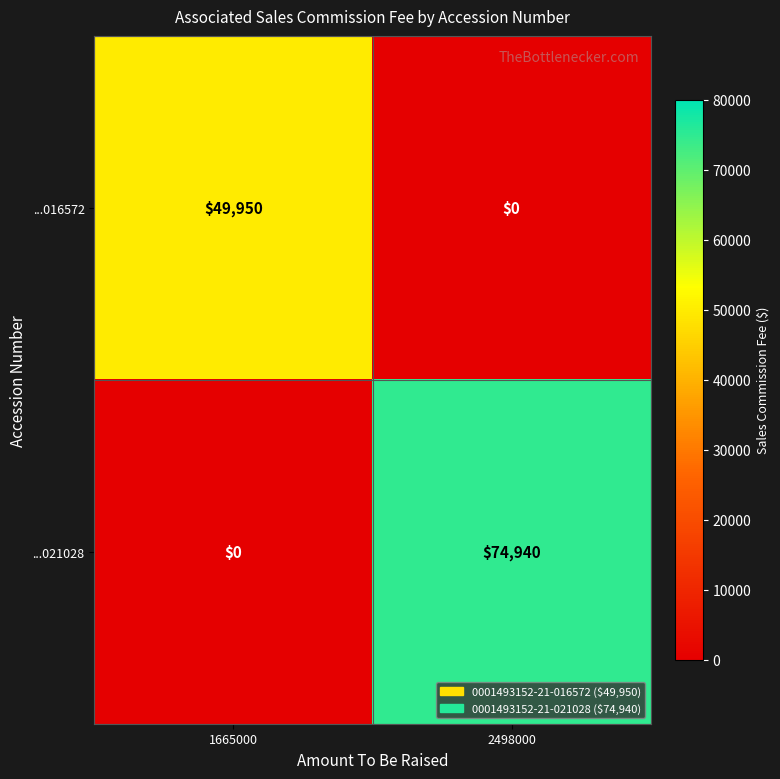

Which series has the largest total across all categories?

...021028